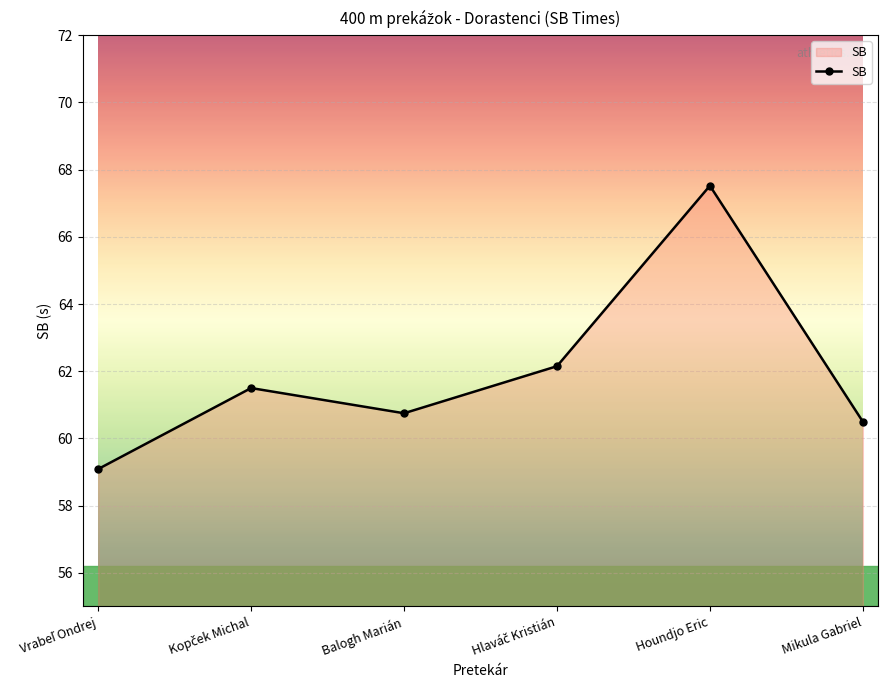

What is the ratio of the value at Houndjo Eric to the value at Balogh Marián?

1.1